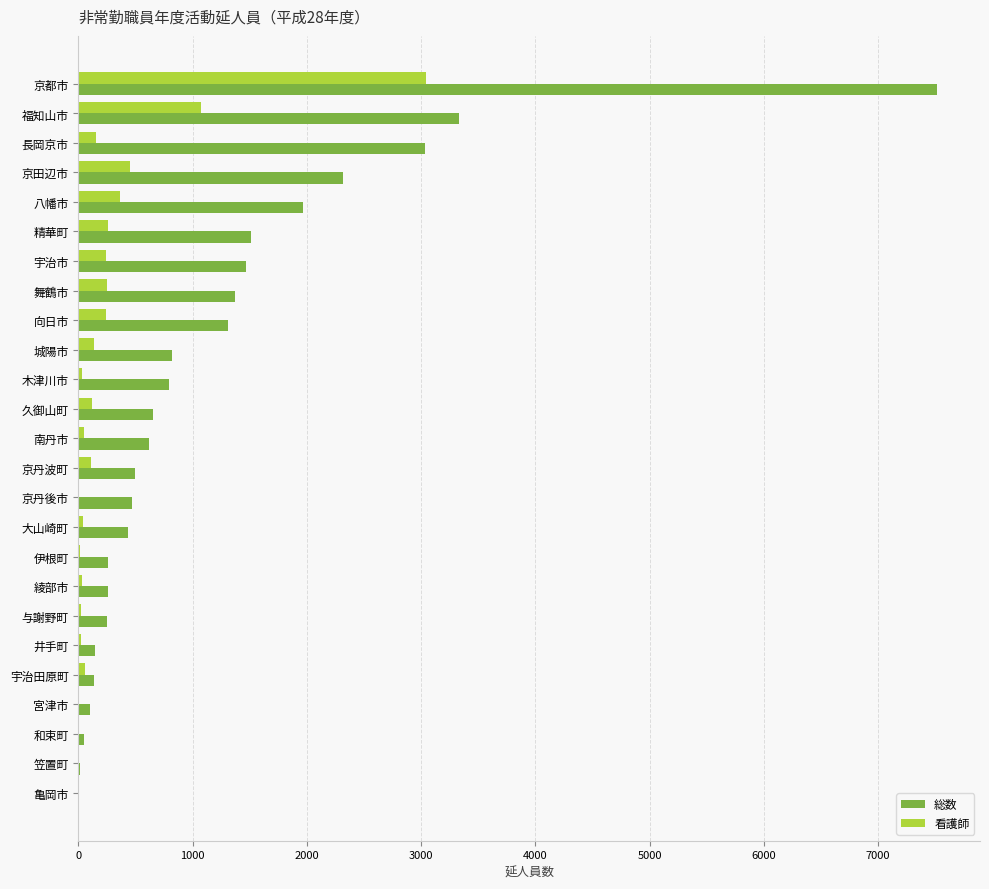

What are all the series names shown in the legend?

総数, 看護師